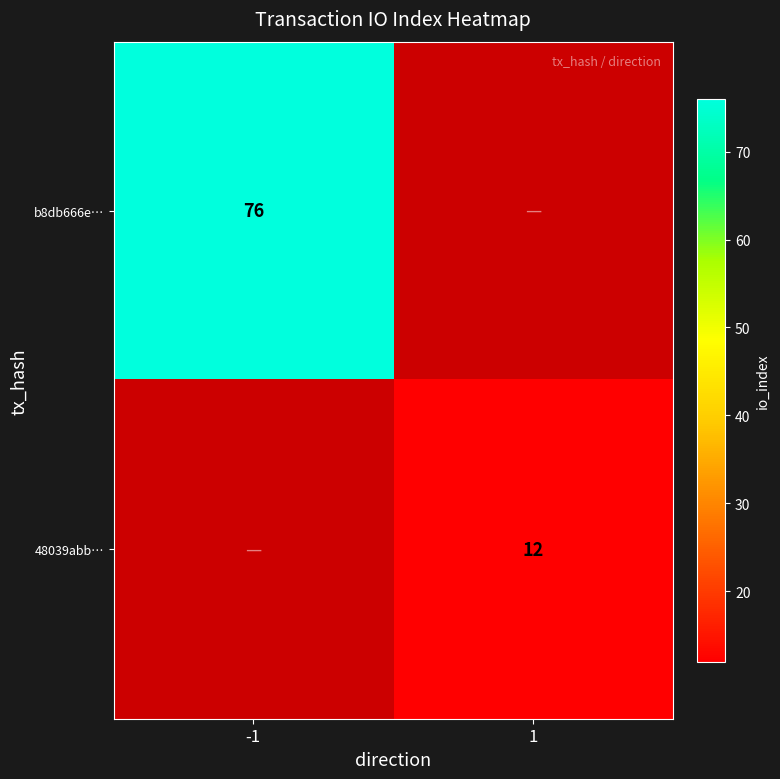

The value of 48039abb… at 1 is 12. True or false?

True